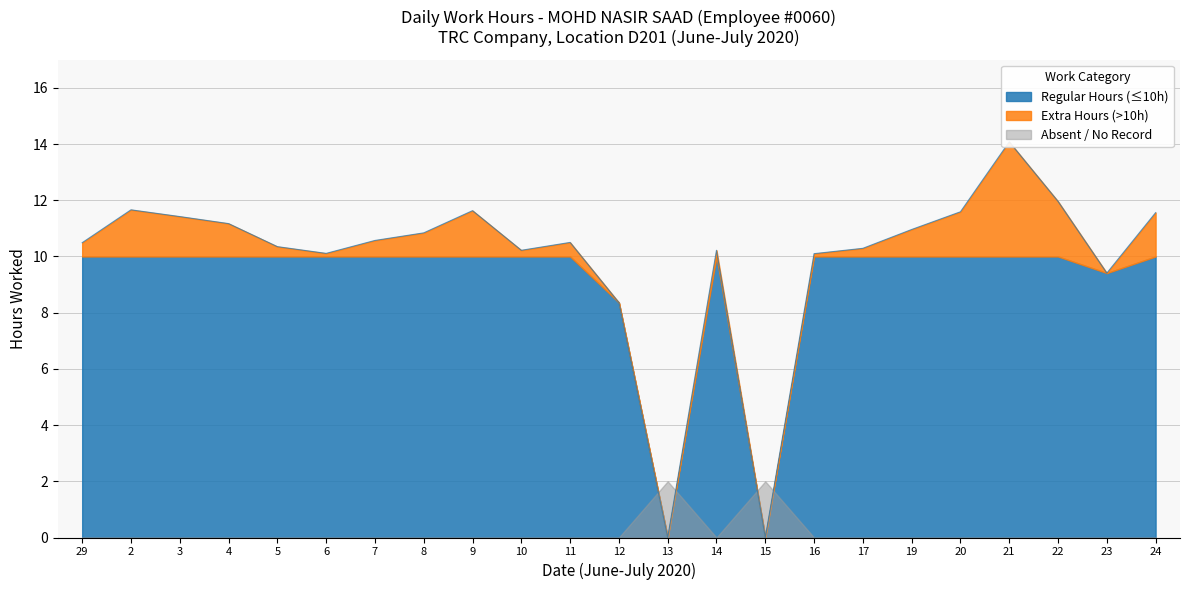

How many points are higher than both their immediate neighbors (excluding endpoints)?

5